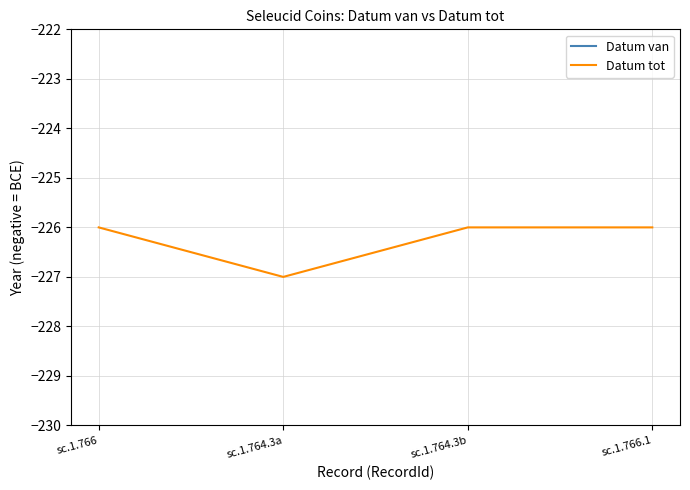

At which category does the chart reach its minimum across all series?

sc.1.766